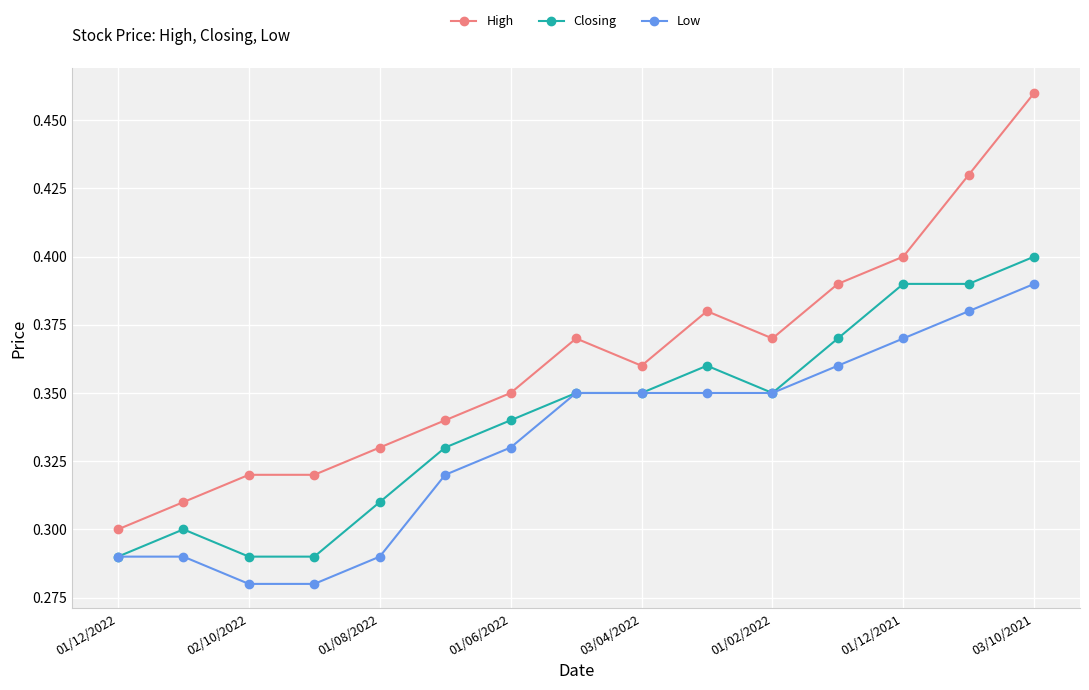

True or false: High has more than 0 interior local peaks.

True